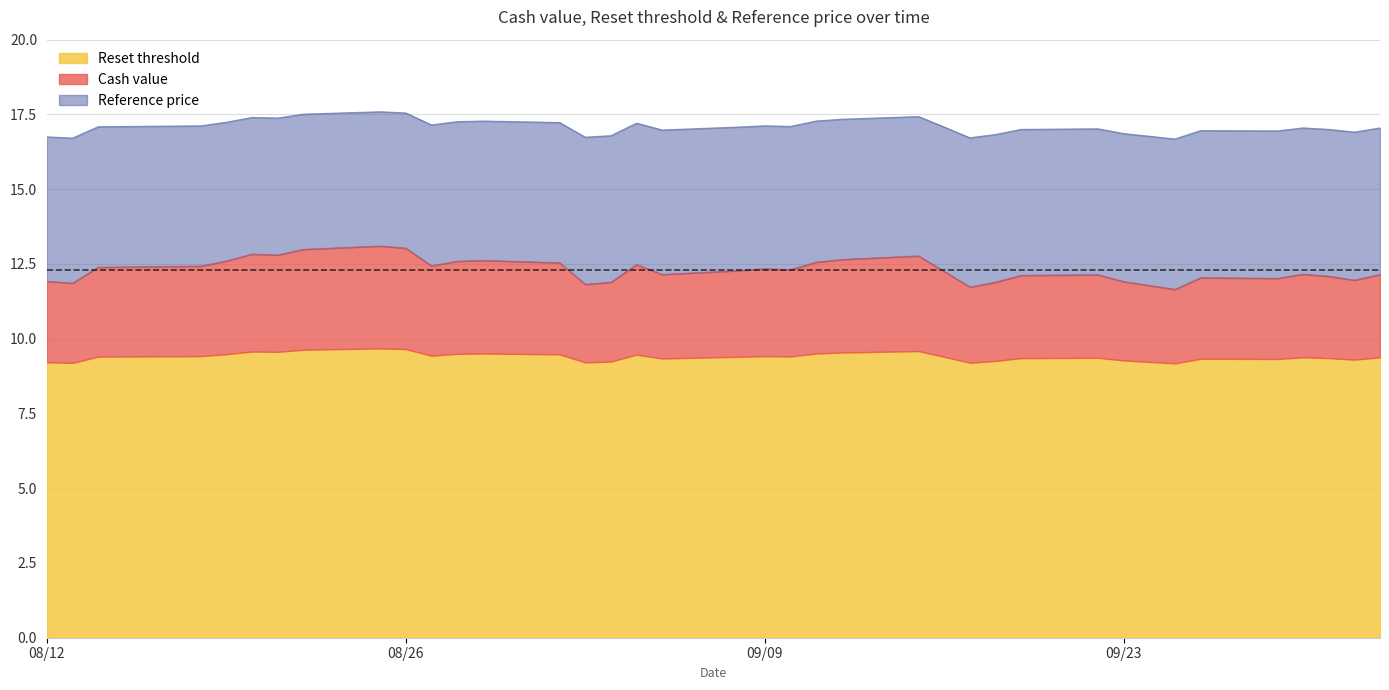

The value of Reset threshold at 08/26 is 9.7. True or false?

True